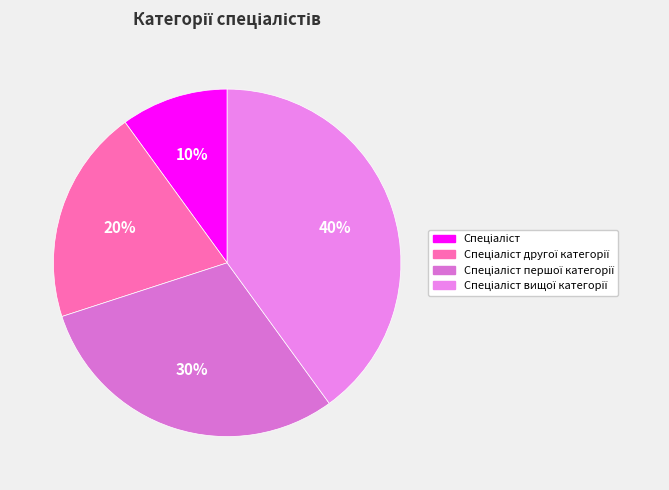

The Спеціаліст вищої категорії slice represents 27% of the pie. True or false?

False